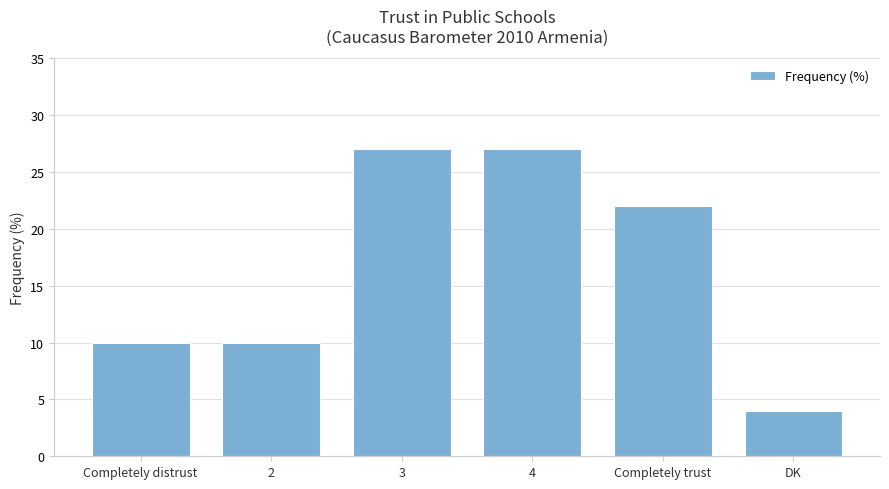

At which category does the chart reach its minimum across all series?

DK